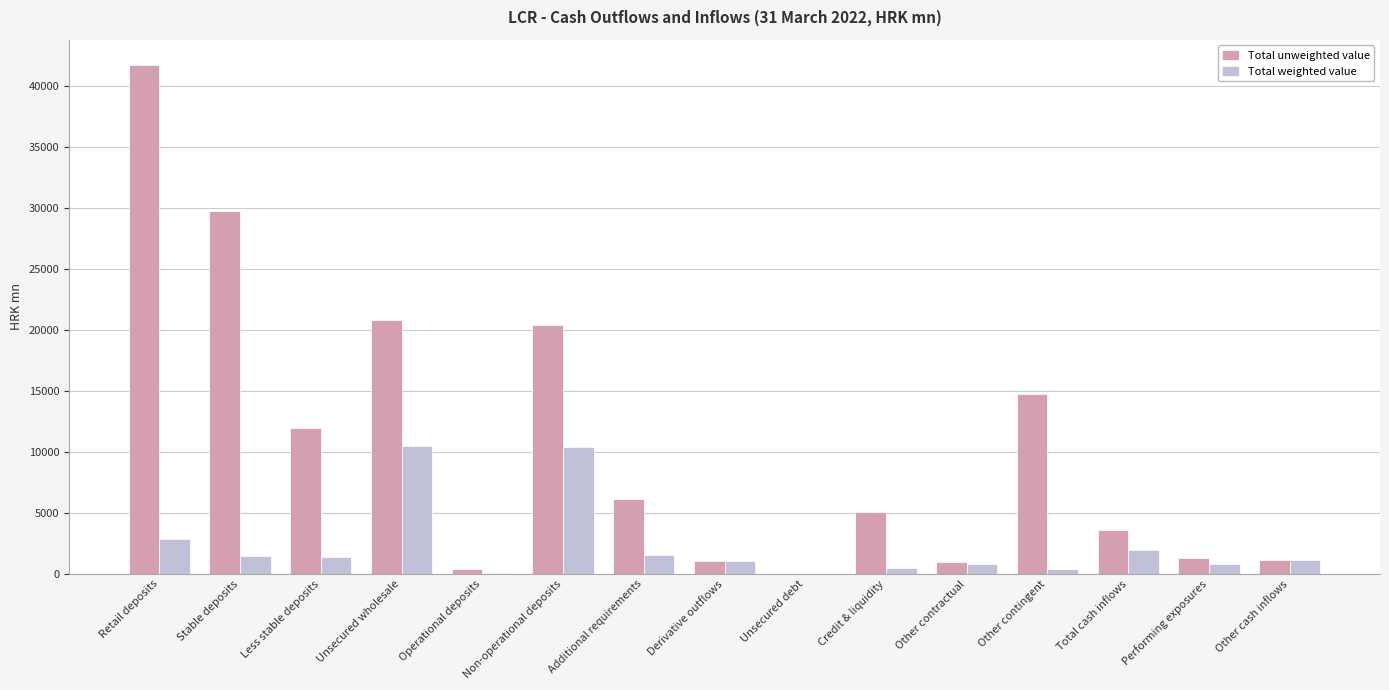

The Total unweighted value series shows 17668 at Less stable deposits. True or false?

False